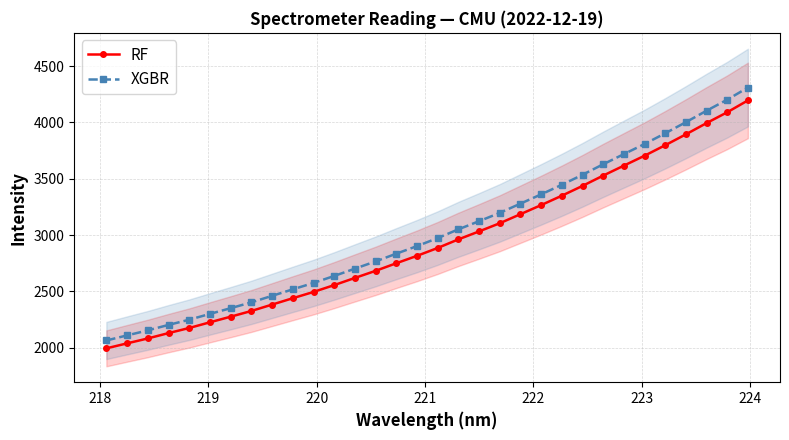

How many categories are shown in the chart?

32